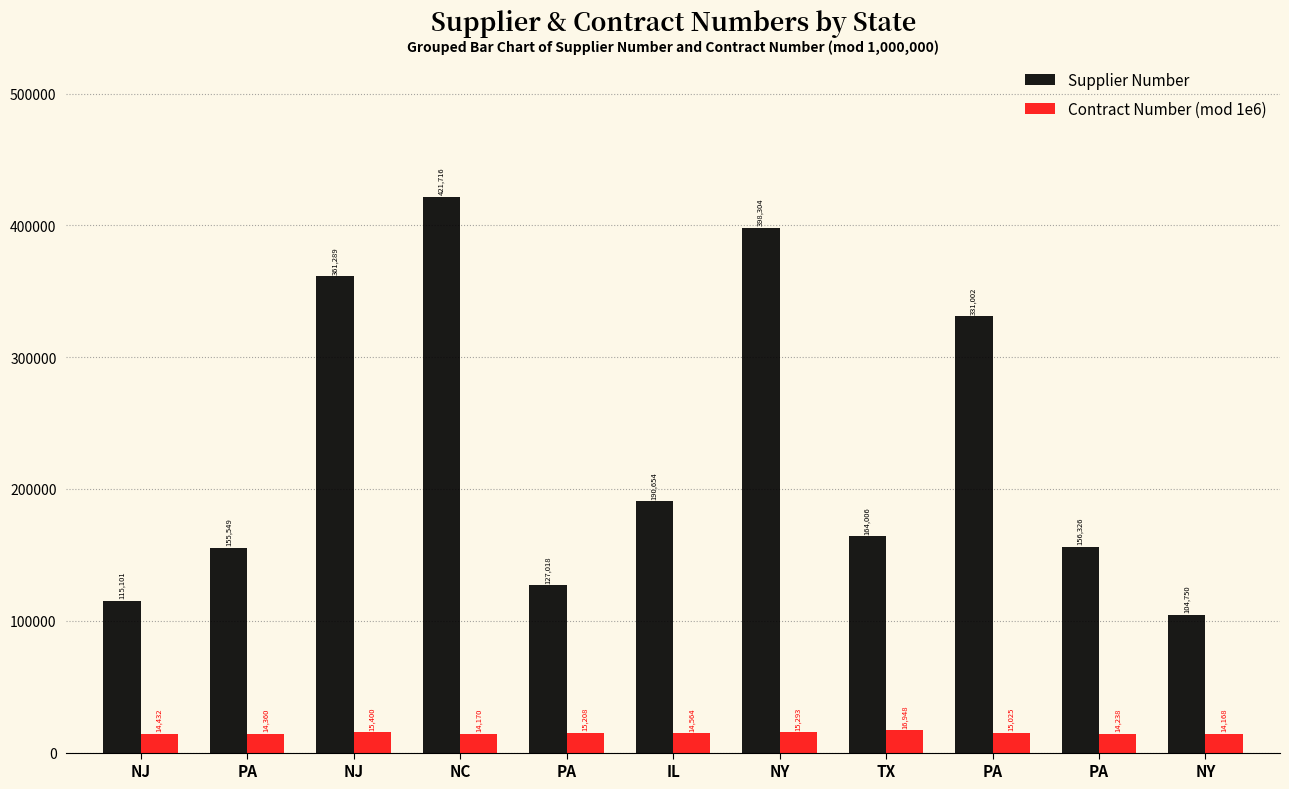

Between IL and NJ, which is larger?

IL